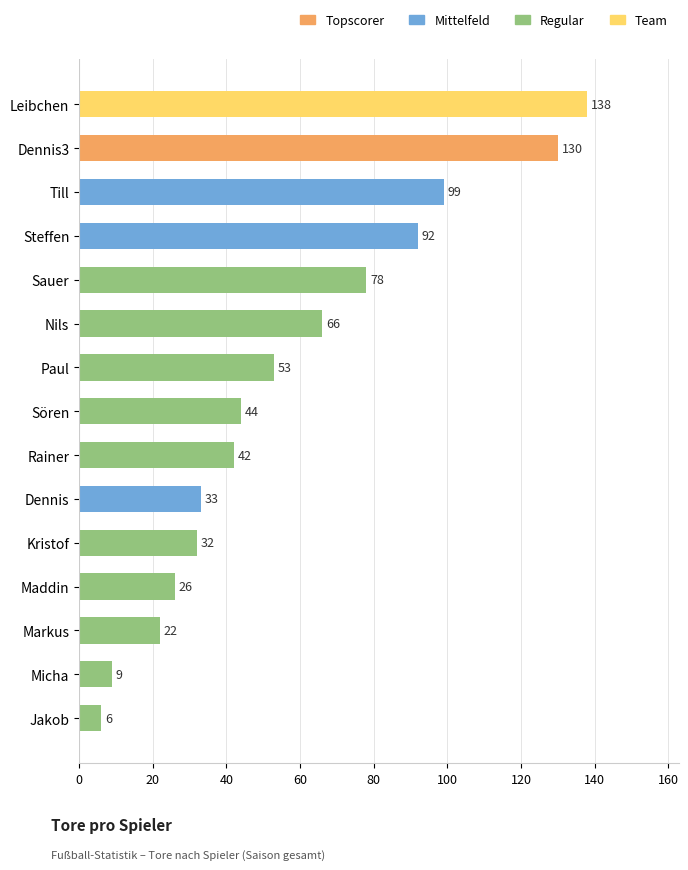

Reading top to bottom, extract all data points from this chart.

138	130	99	92	78	66	53	44	42	33	32	26	22	9	6